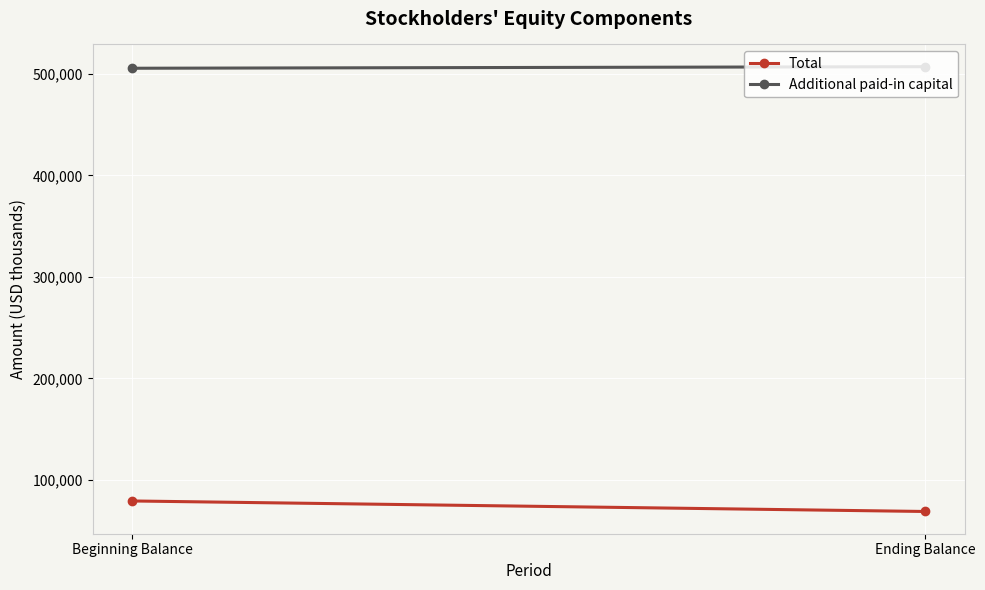

At which label does Additional paid-in capital reach its peak?

Ending Balance